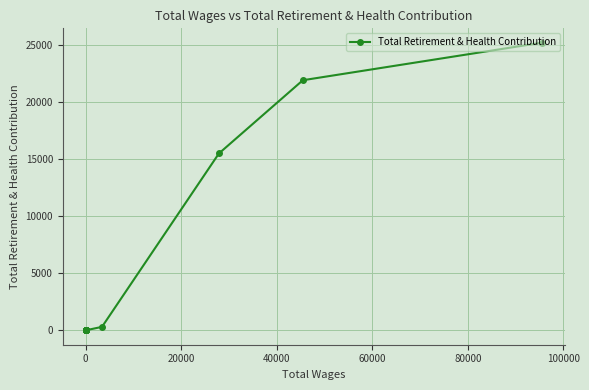

How many values are above zero?

4